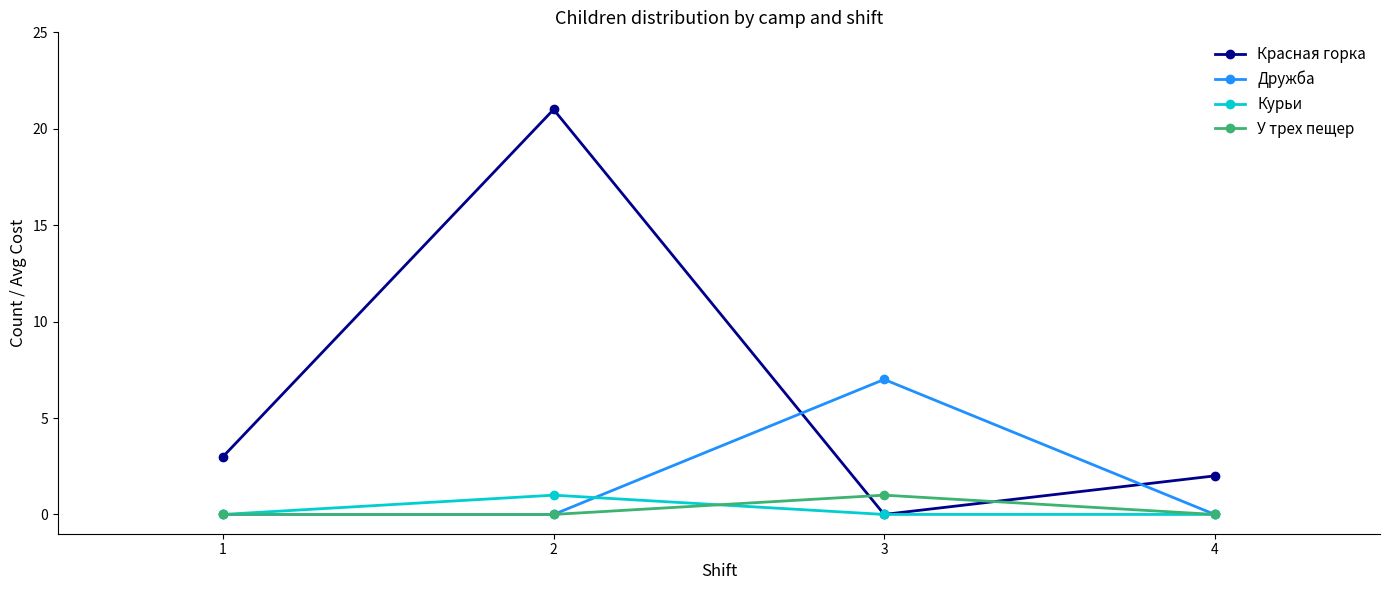

Reading left to right, what are all the values shown in this chart?

Красная горка: 1=3	2=21	3=0	4=2
Дружба: 1=0	2=0	3=7	4=0
Курьи: 1=0	2=1	3=0	4=0
У трех пещер: 1=0	2=0	3=1	4=0